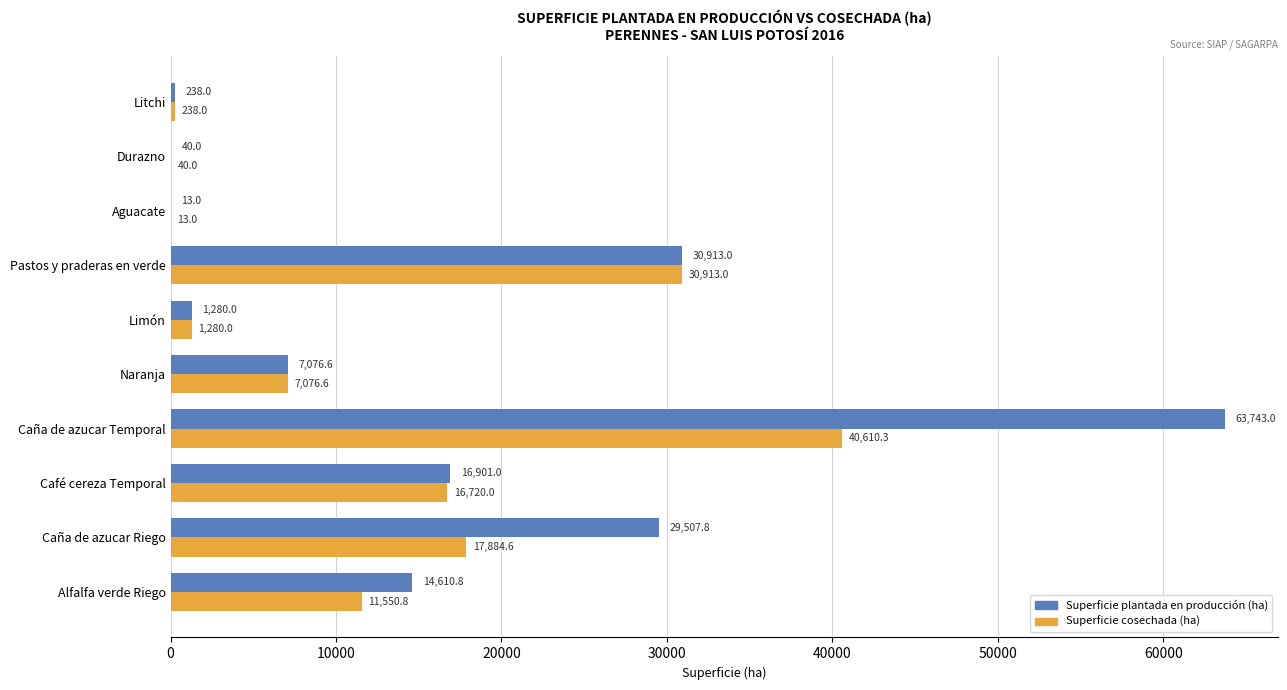

What is the highest value of the Superficie plantada en producción (ha) series?

63743.0